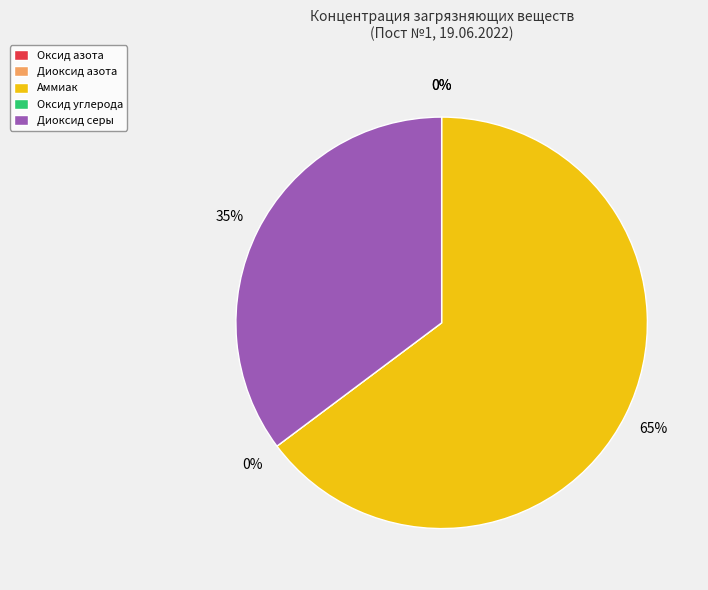

Does Аммиак represent more than half of the total?

Yes